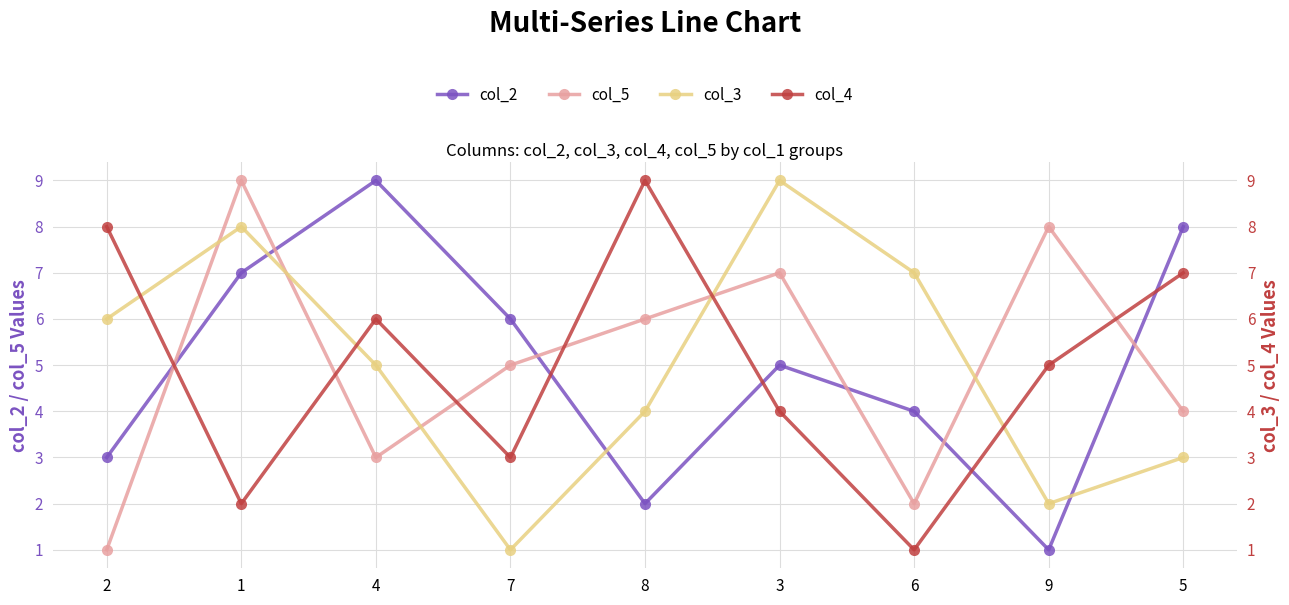

The col_3 series shows 2 at 7. True or false?

False